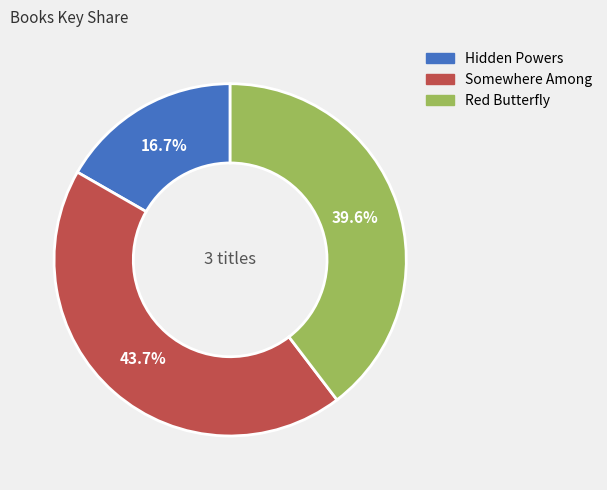

Which category has the smallest portion of the pie?

Hidden Powers